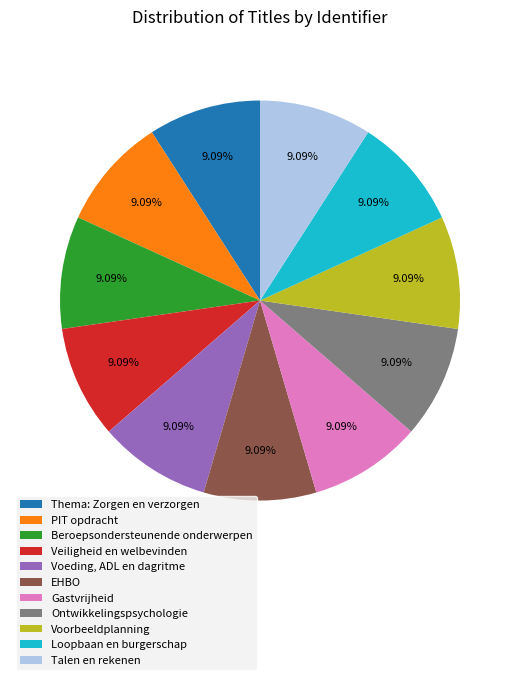

Count the number of slices in the pie.

11